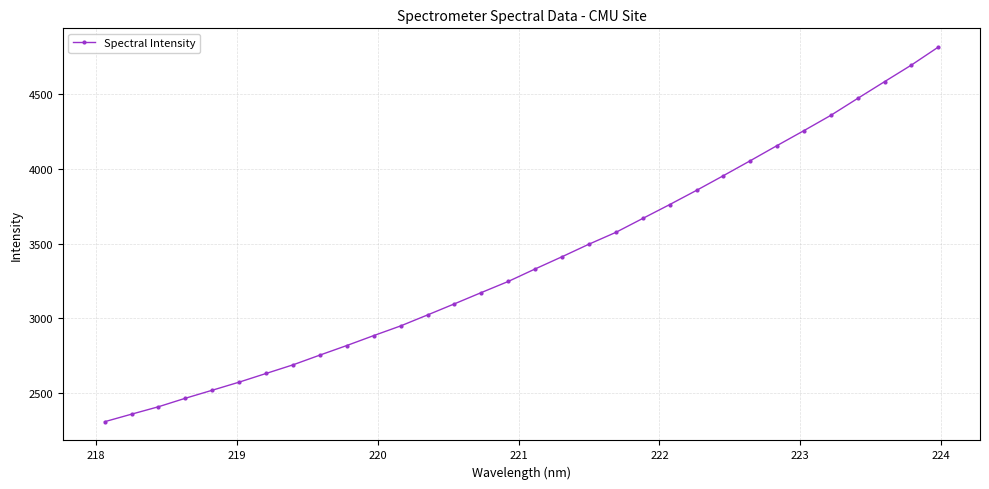

What is the minimum value shown in the chart?

2309.1